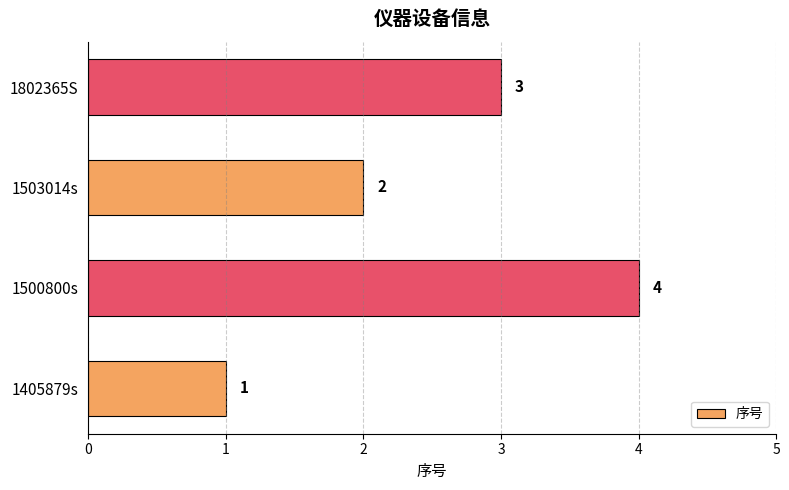

What is the ratio of the value at 1405879s to the value at 1802365S?

0.3